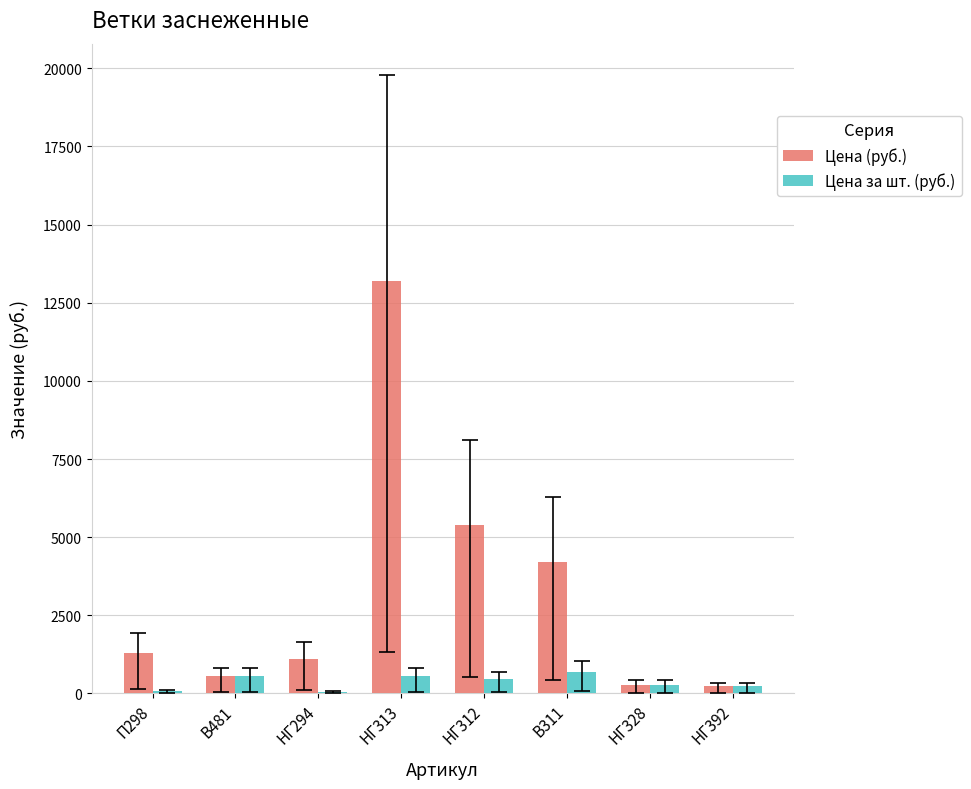

Between НГ294 and НГ313, which series saw the biggest shift?

Цена (руб.)